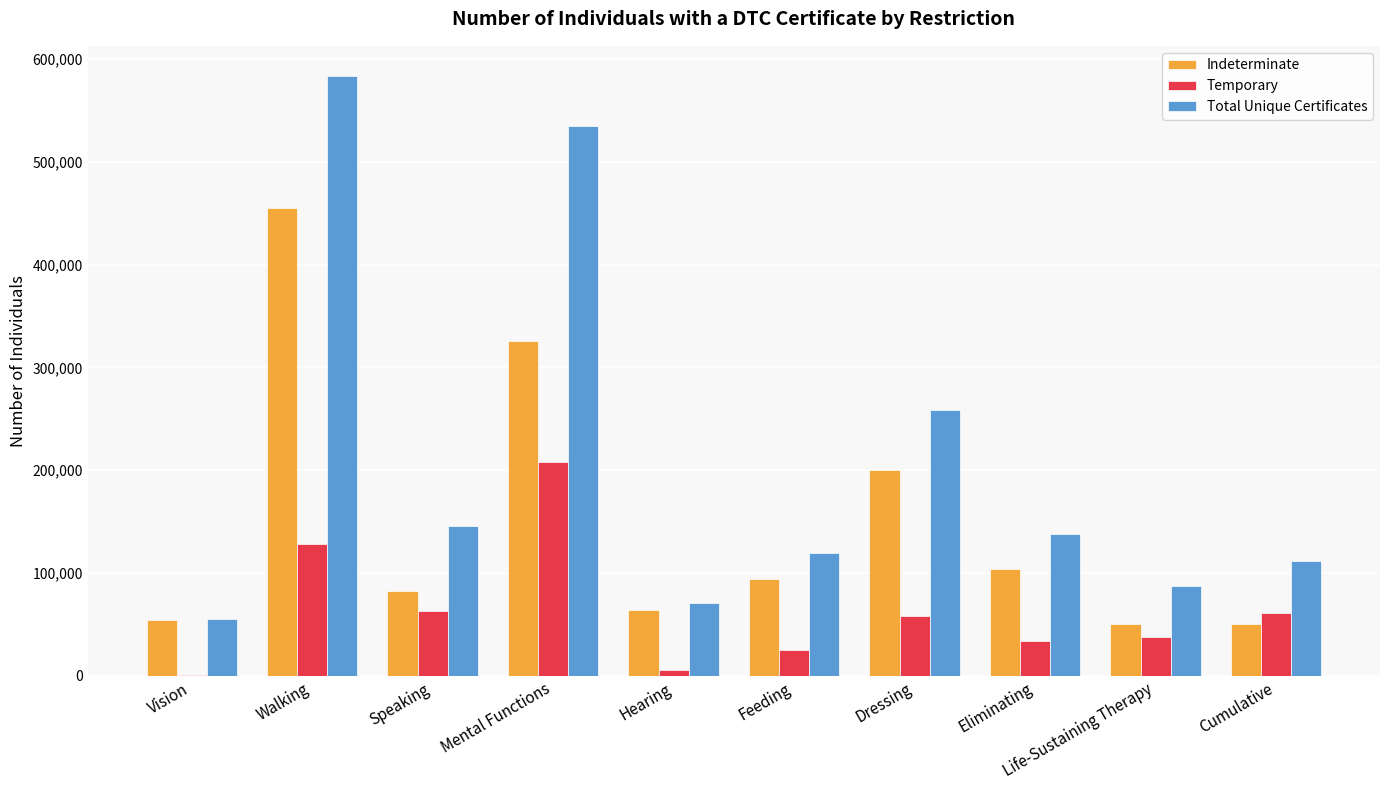

Is it true that Total Unique Certificates equals 583430 at Walking?

True